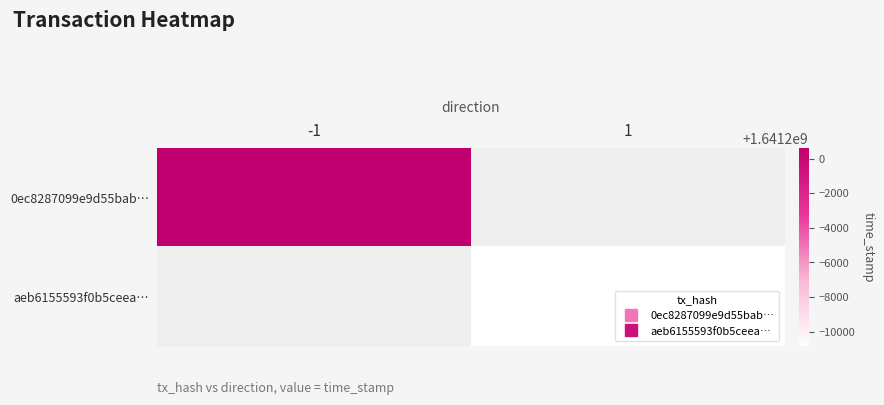

What is the smallest value displayed?

1641189162.0